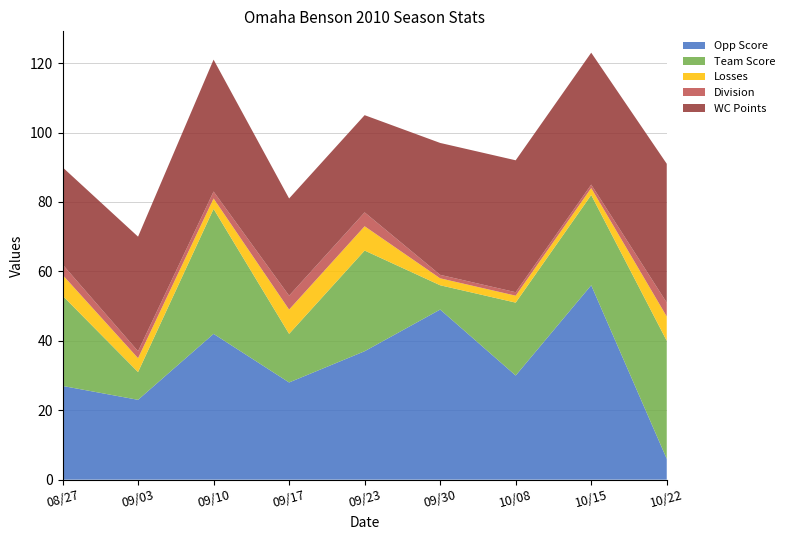

Reading left to right, transcribe all the data shown in this chart.

Opp Score: 27	23	42	28	37	49	30	56	6
Team Score: 26	8	36	14	29	7	21	26	34
Losses: 6	4	3	7	7	2	2	2	7
Division: 3	2	2	4	4	1	1	1	4
WC Points: 28	33	38	28	28	38	38	38	40